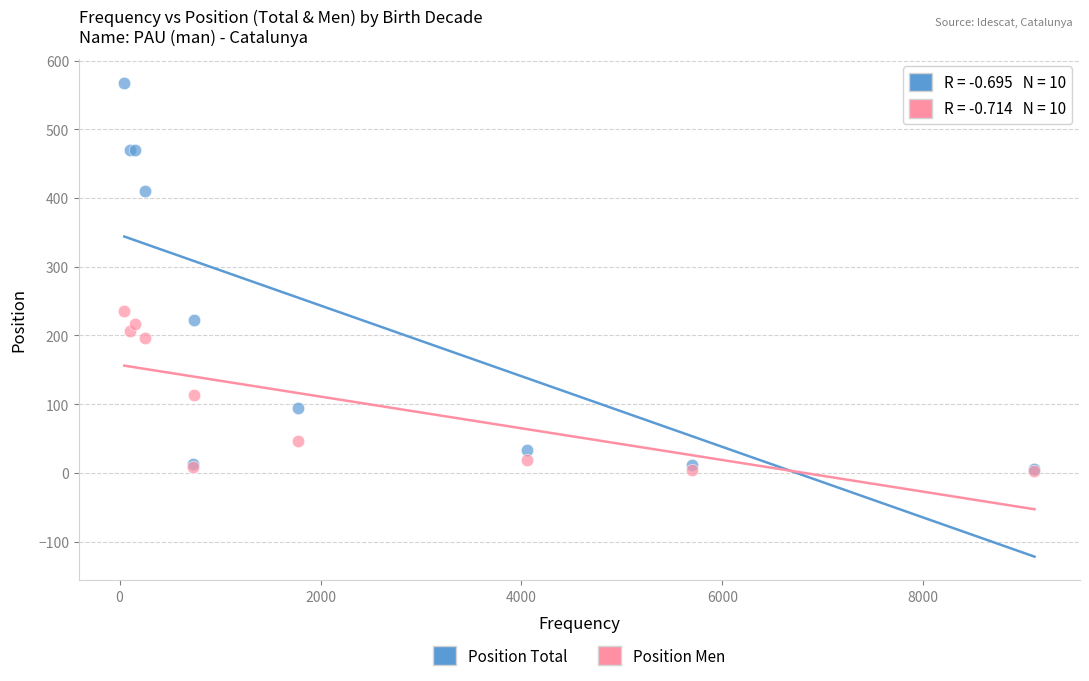

Across all series, what Y value is closest to 285?

235